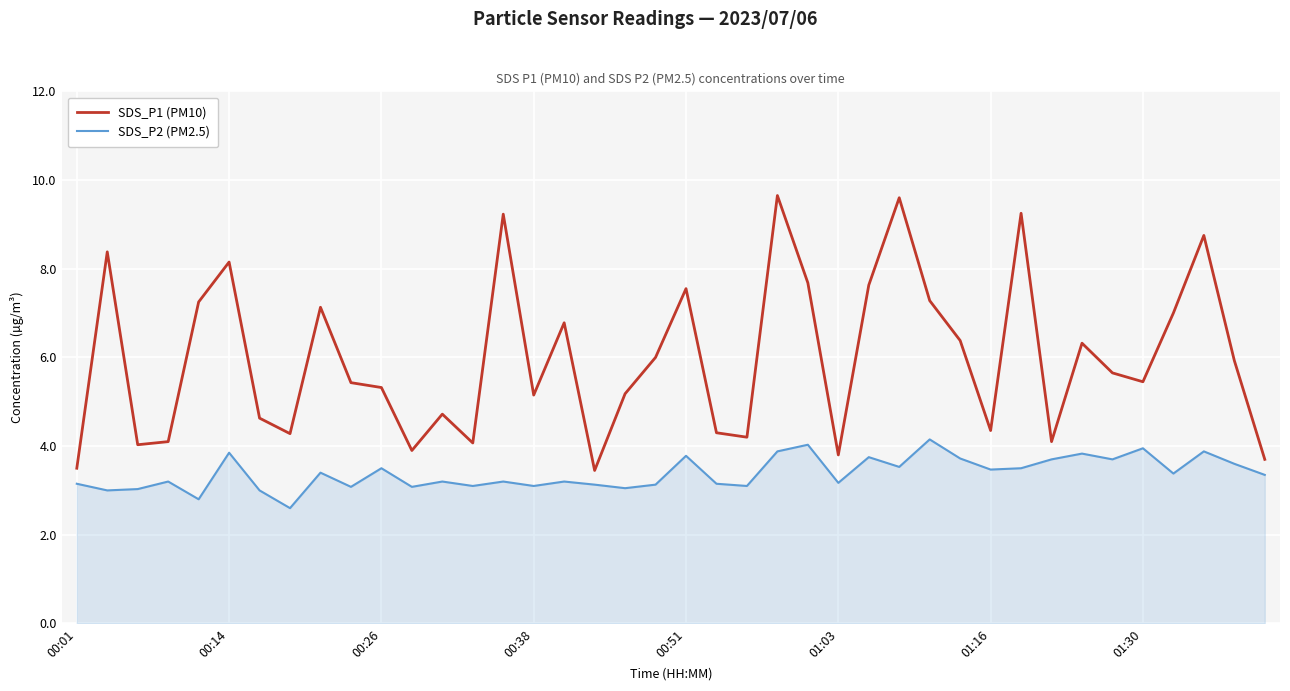

Which series has the largest total across all categories?

SDS_P1 (PM10)